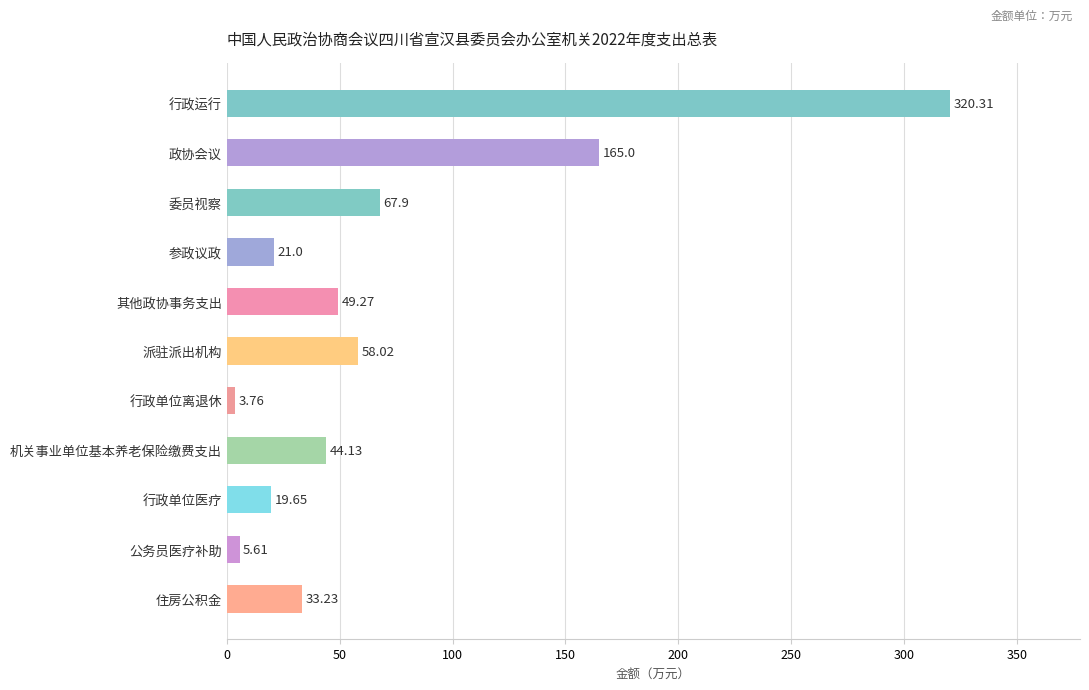

What is the change in value from 委员视察 to 其他政协事务支出?

-18.6